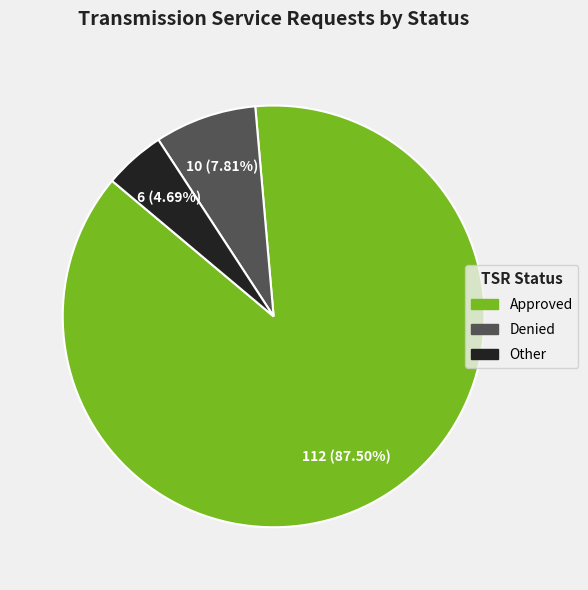

Which slice is the smallest?

Other